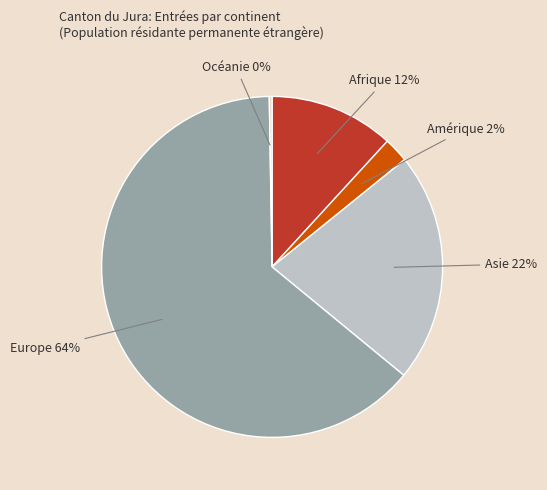

To the nearest percent, what portion does Asie represent?

22%